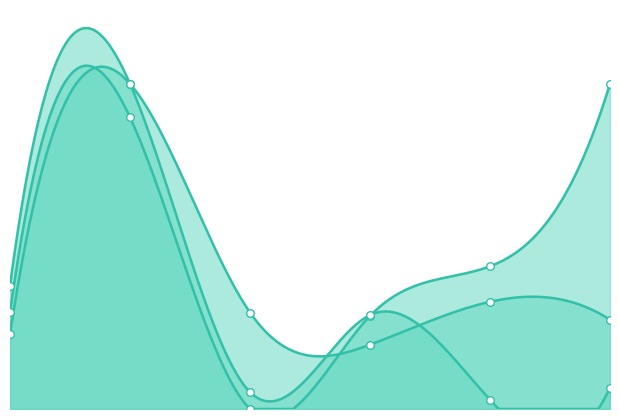

Which series has the largest Y range (max minus min)?

Total Docs. (3years)